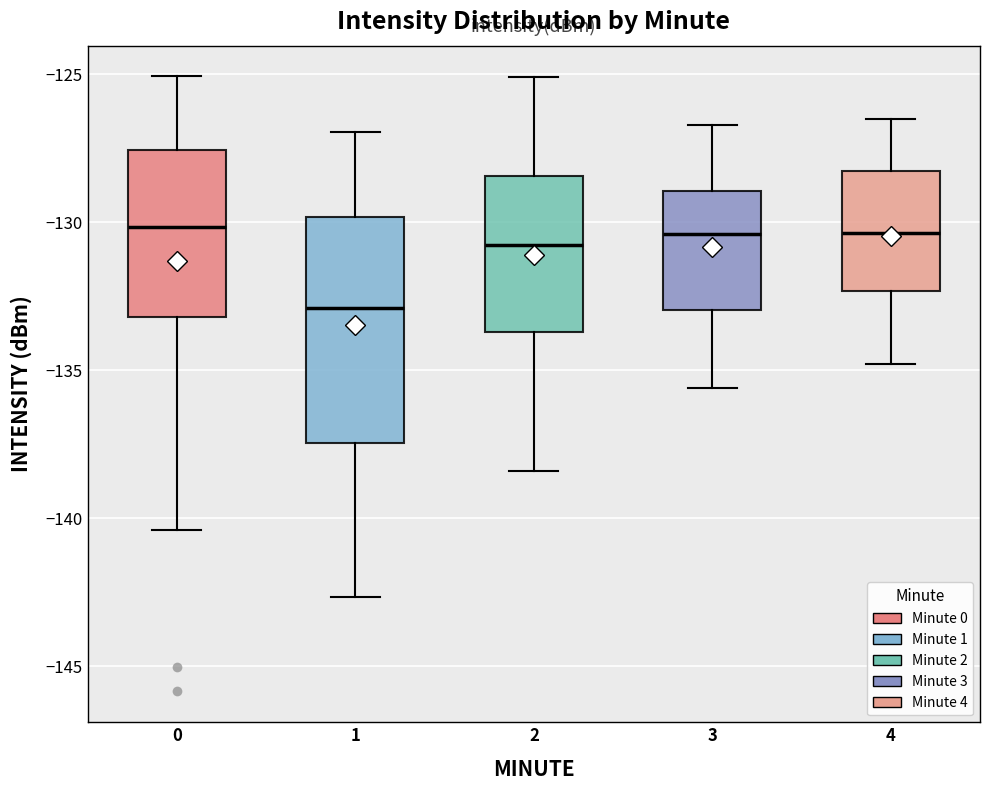

Reading left to right, transcribe this box plot: for each box, give where its median line is, the range the box spans, and where its two whiskers end, as read against the y-axis. The values are not printed on the chart, so give them approximately, as read against the axis.

0: median -130.0, box -133.0 to -127.5, whiskers -140.5 to -125.0
1: median -133.0, box -137.5 to -130.0, whiskers -142.5 to -127.0
2: median -130.5, box -133.5 to -128.5, whiskers -138.5 to -125.0
3: median -130.5, box -133.0 to -129.0, whiskers -135.5 to -126.5
4: median -130.5, box -132.5 to -128.5, whiskers -135.0 to -126.5